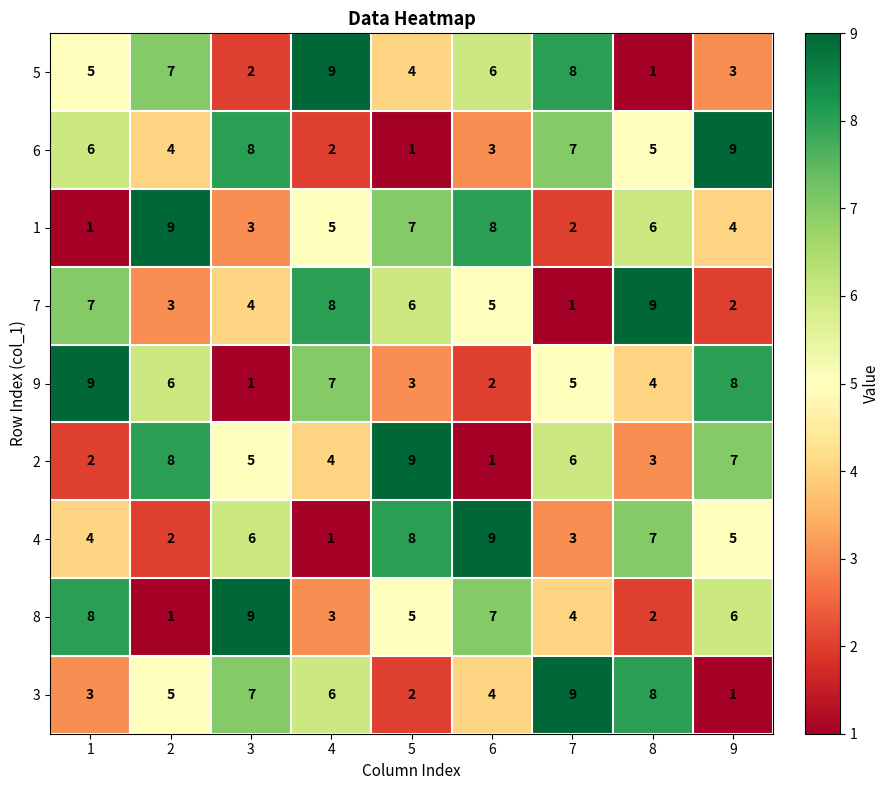

How many series are shown in this chart?

9